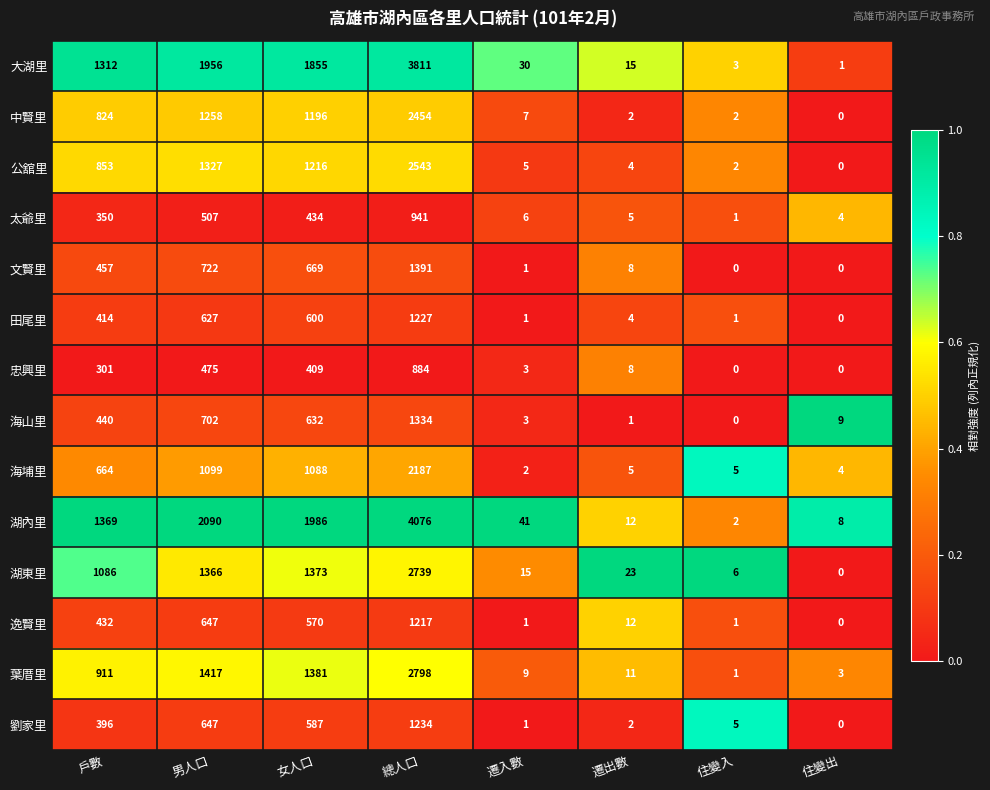

Which category has the lowest value in the 湖內里 series?

住變入